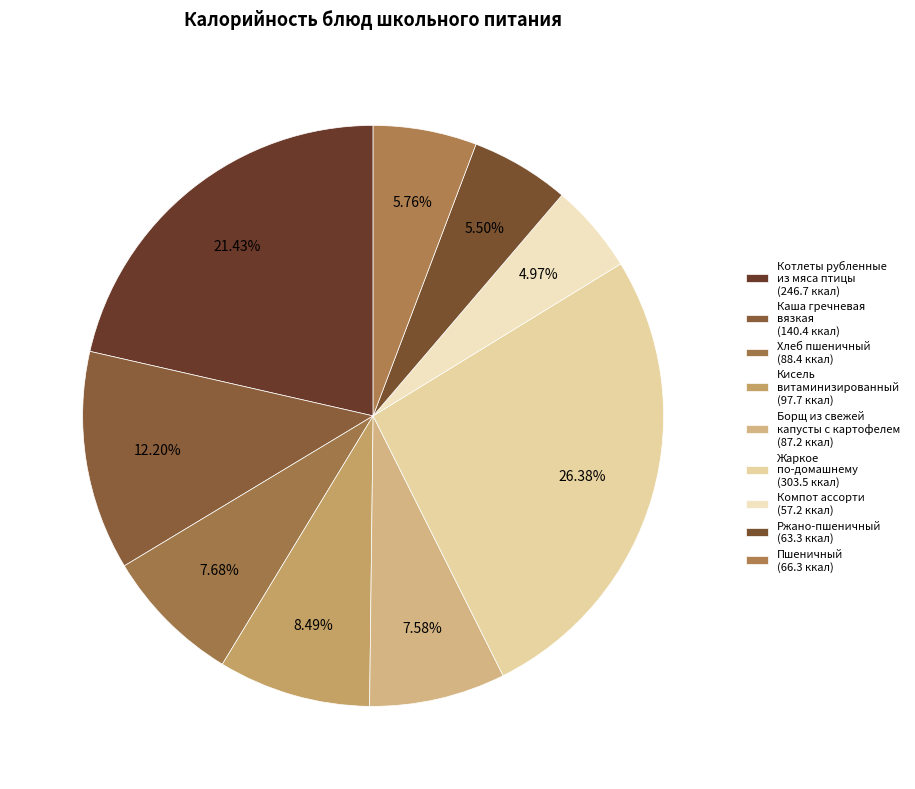

To the nearest percent, what is the difference between the largest and smallest slice percentages?

21%